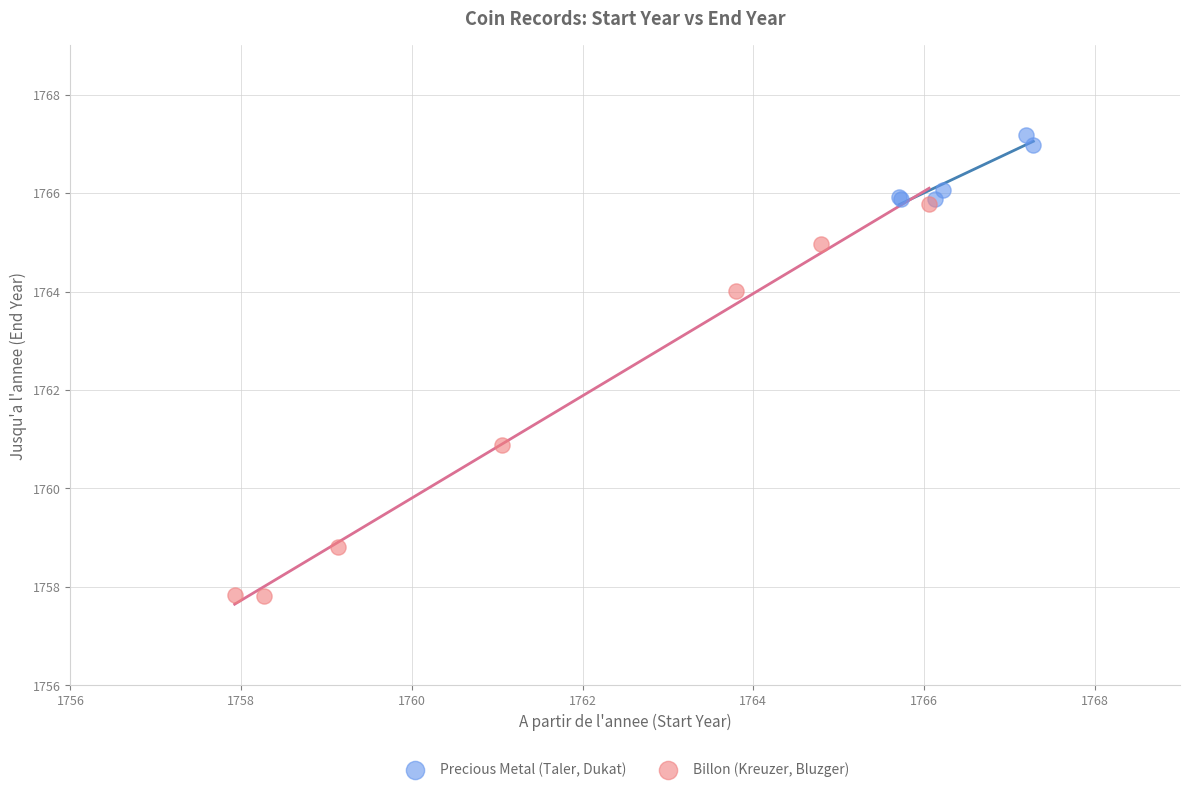

Which series contains the lowest Y value?

Billon (Kreuzer, Bluzger)